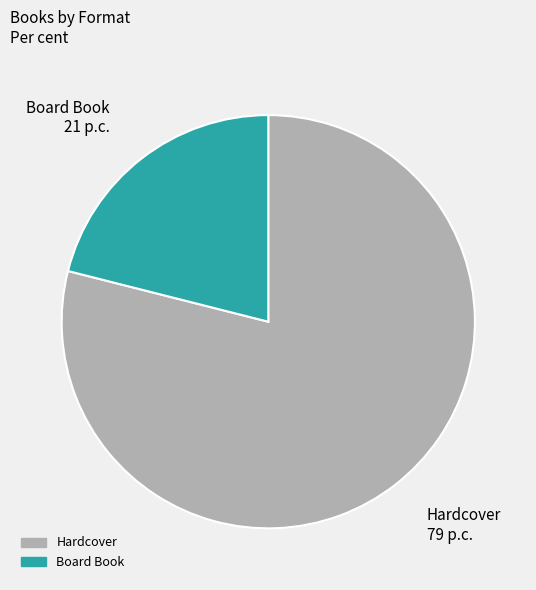

True or false: Board Book accounts for 27% of the total.

False